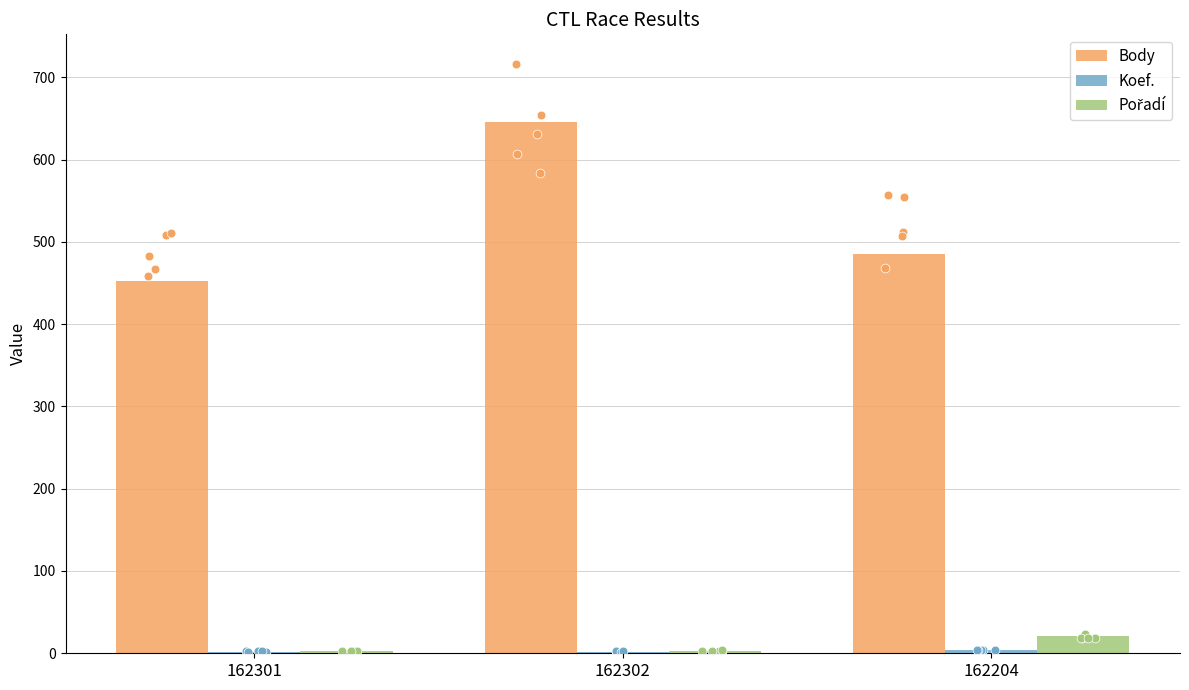

Which series has the largest total across all categories?

Body